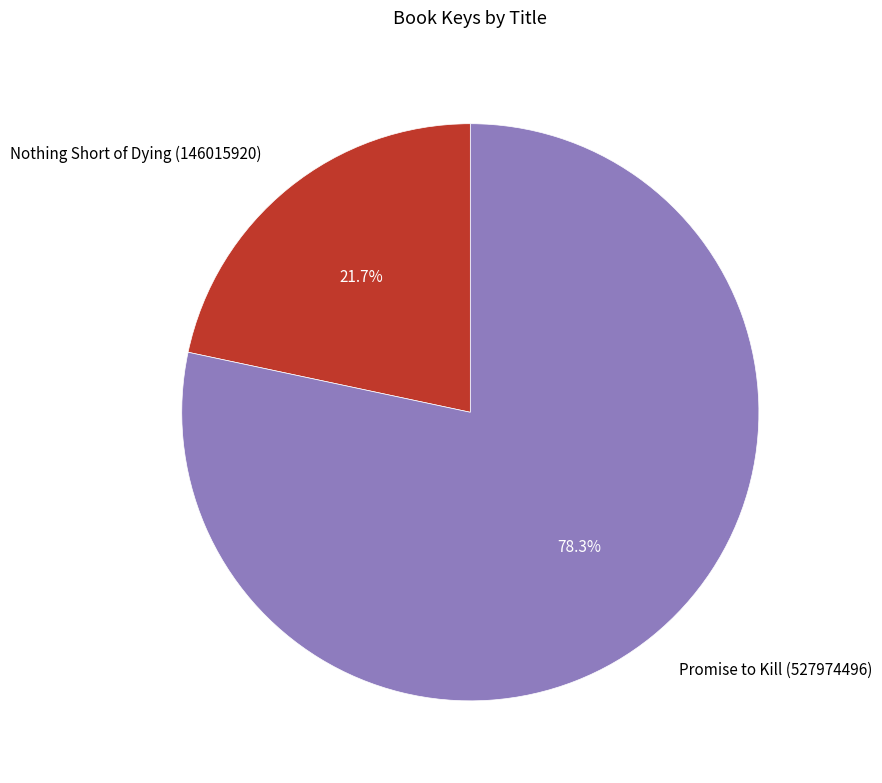

To the nearest percent, what portion does Nothing Short of Dying (146015920) represent?

22%